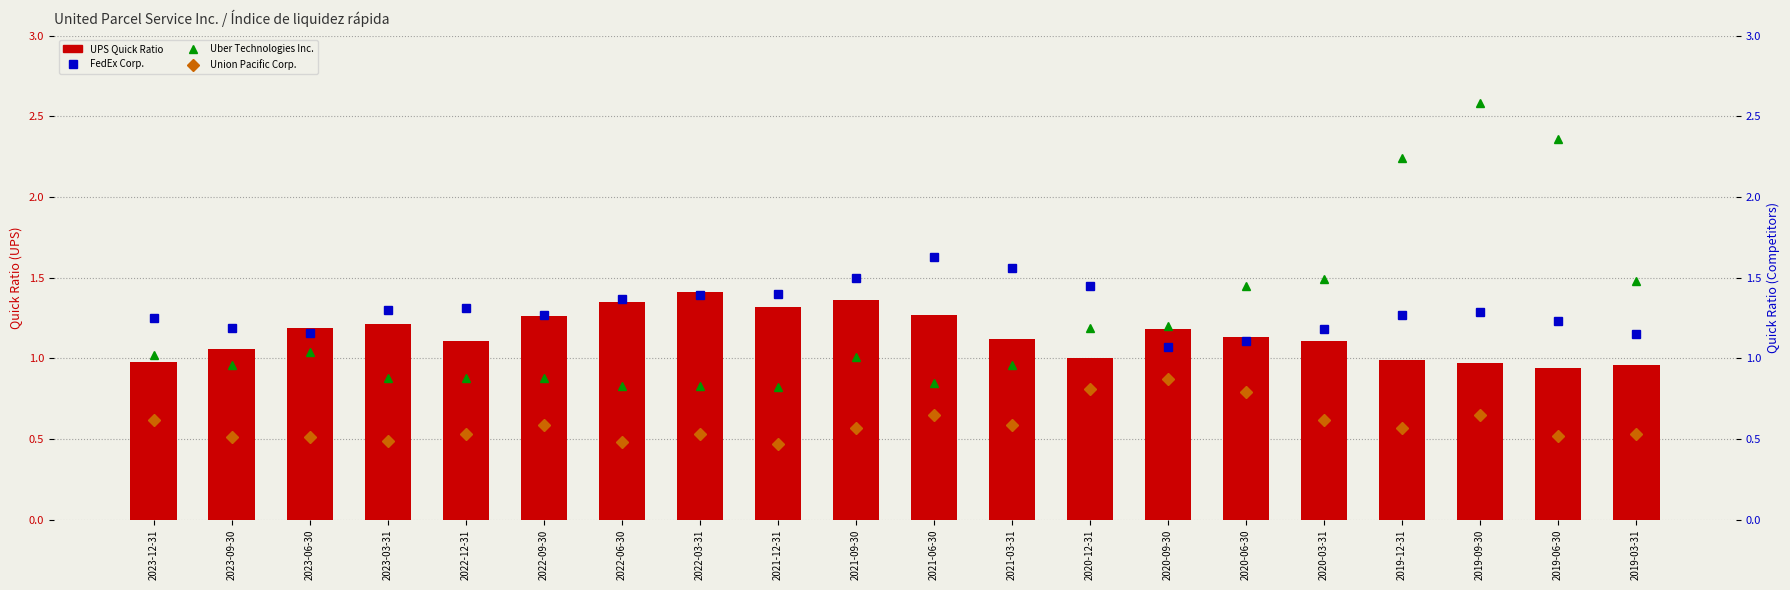

What is the value of the Uber Technologies Inc. bar at the 17th from the left?

2.2